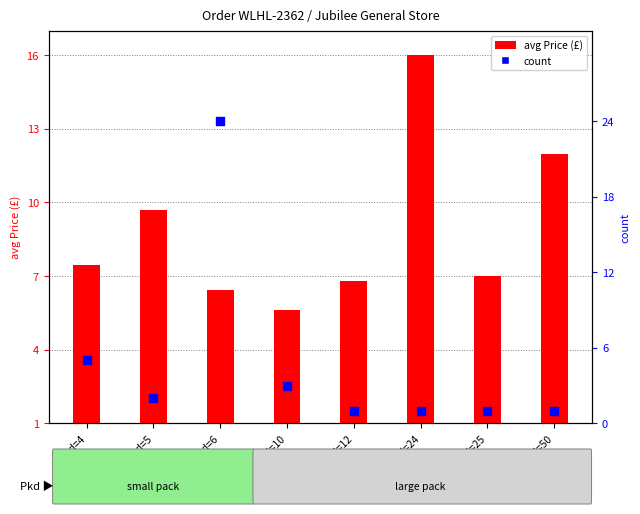

Which series contains the lowest Y value?

count